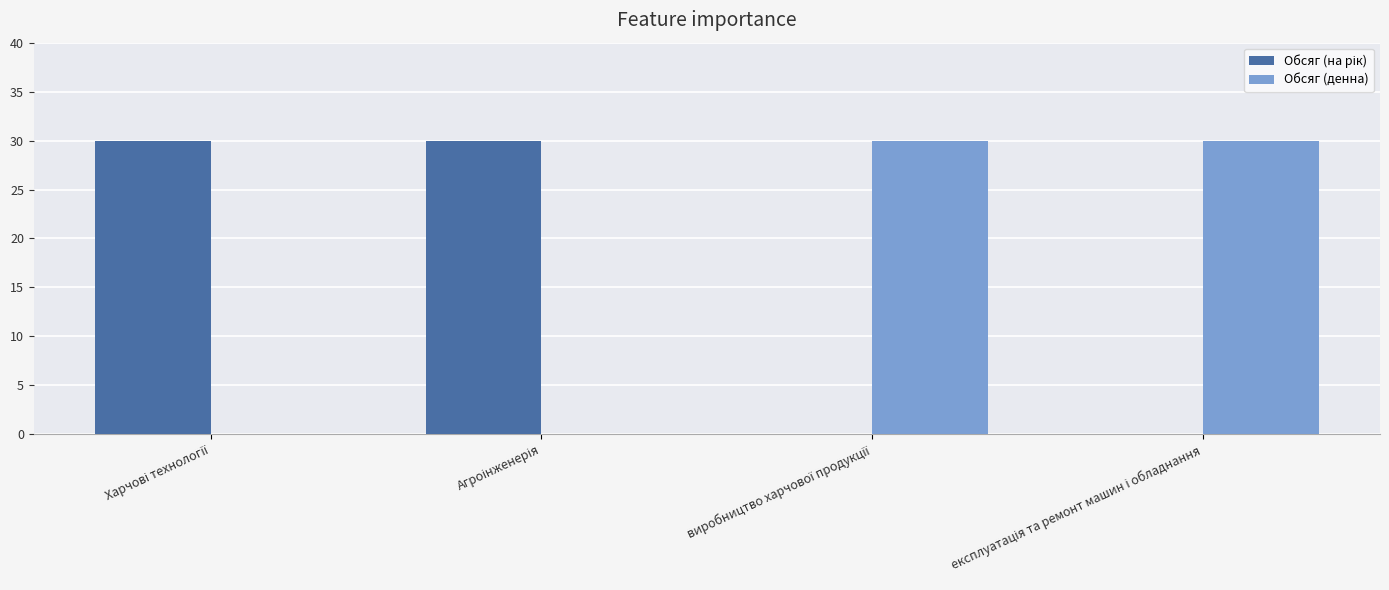

What is the sum of all Обсяг (денна) values?

60